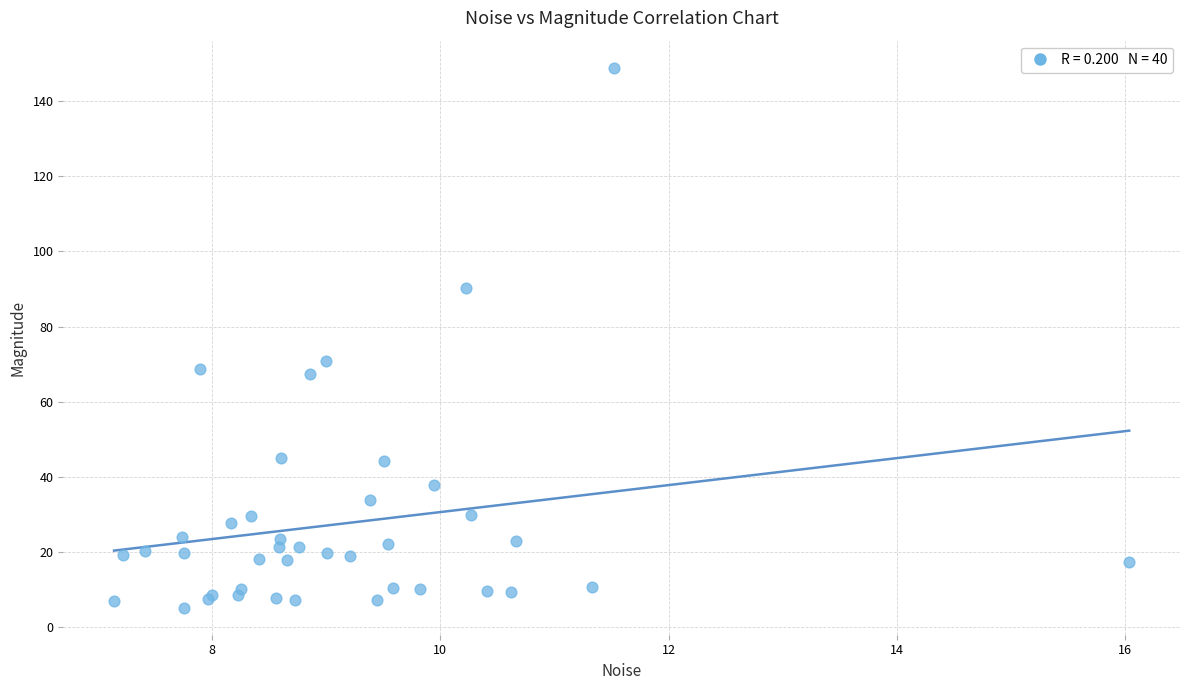

What Y value in the scatter plot is closest to 77?

71.0